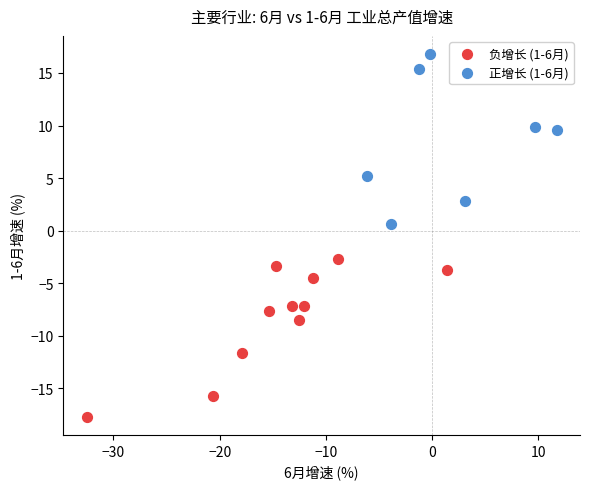

Which series has the widest spread of Y values?

正增长 (1-6月)